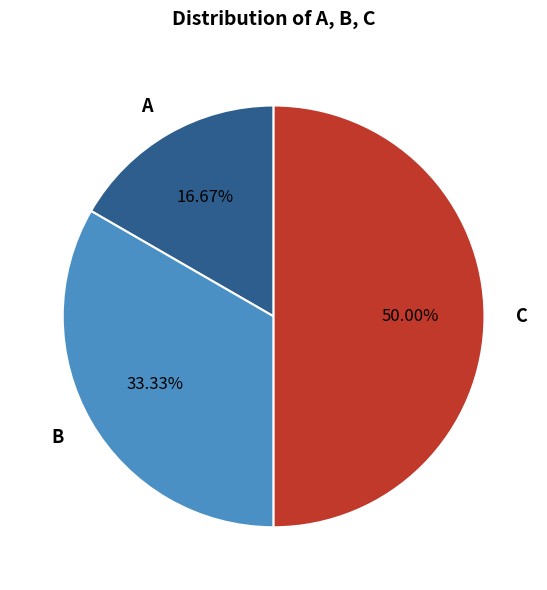

To the nearest percent, what is the combined percentage of C and A?

67%